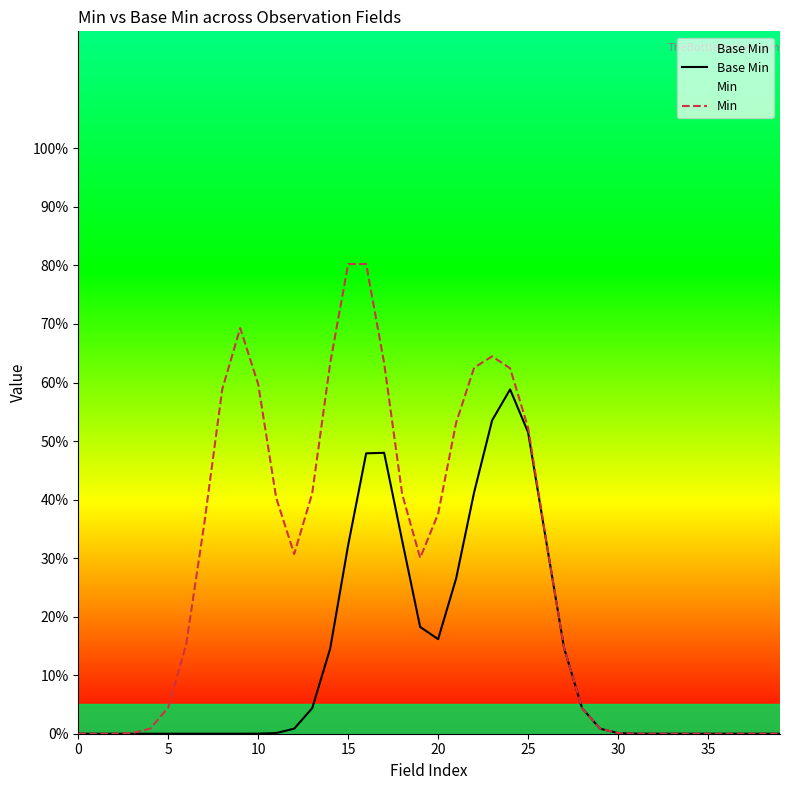

Which series has the largest range (max minus min)?

Min